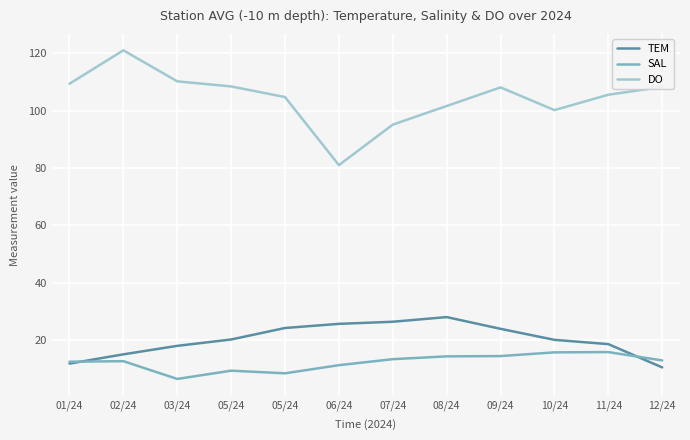

True or false: SAL has a value of 14.4 at 09/24.

True